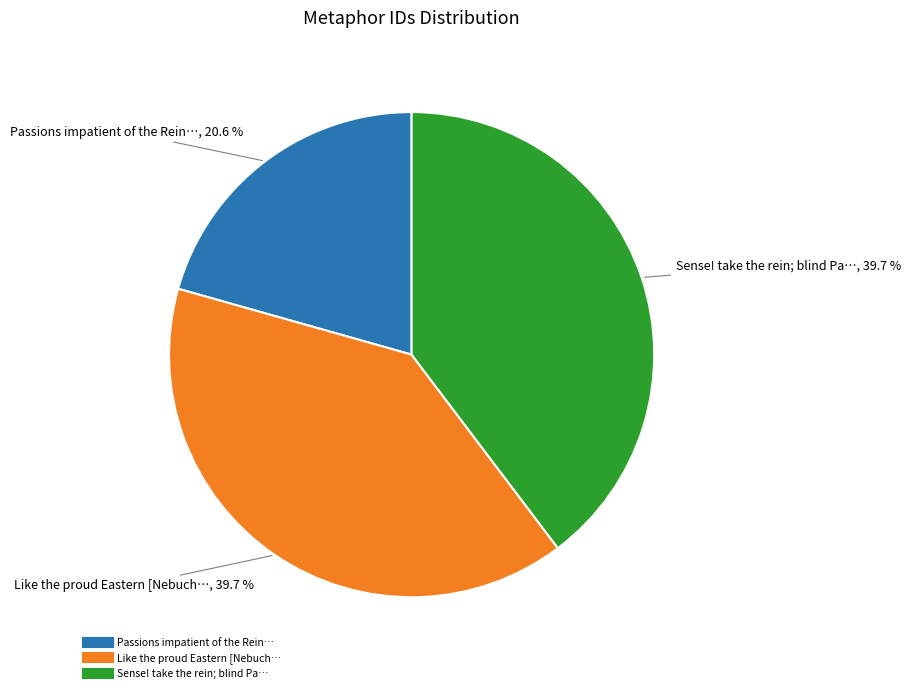

Count the number of slices in the pie.

3